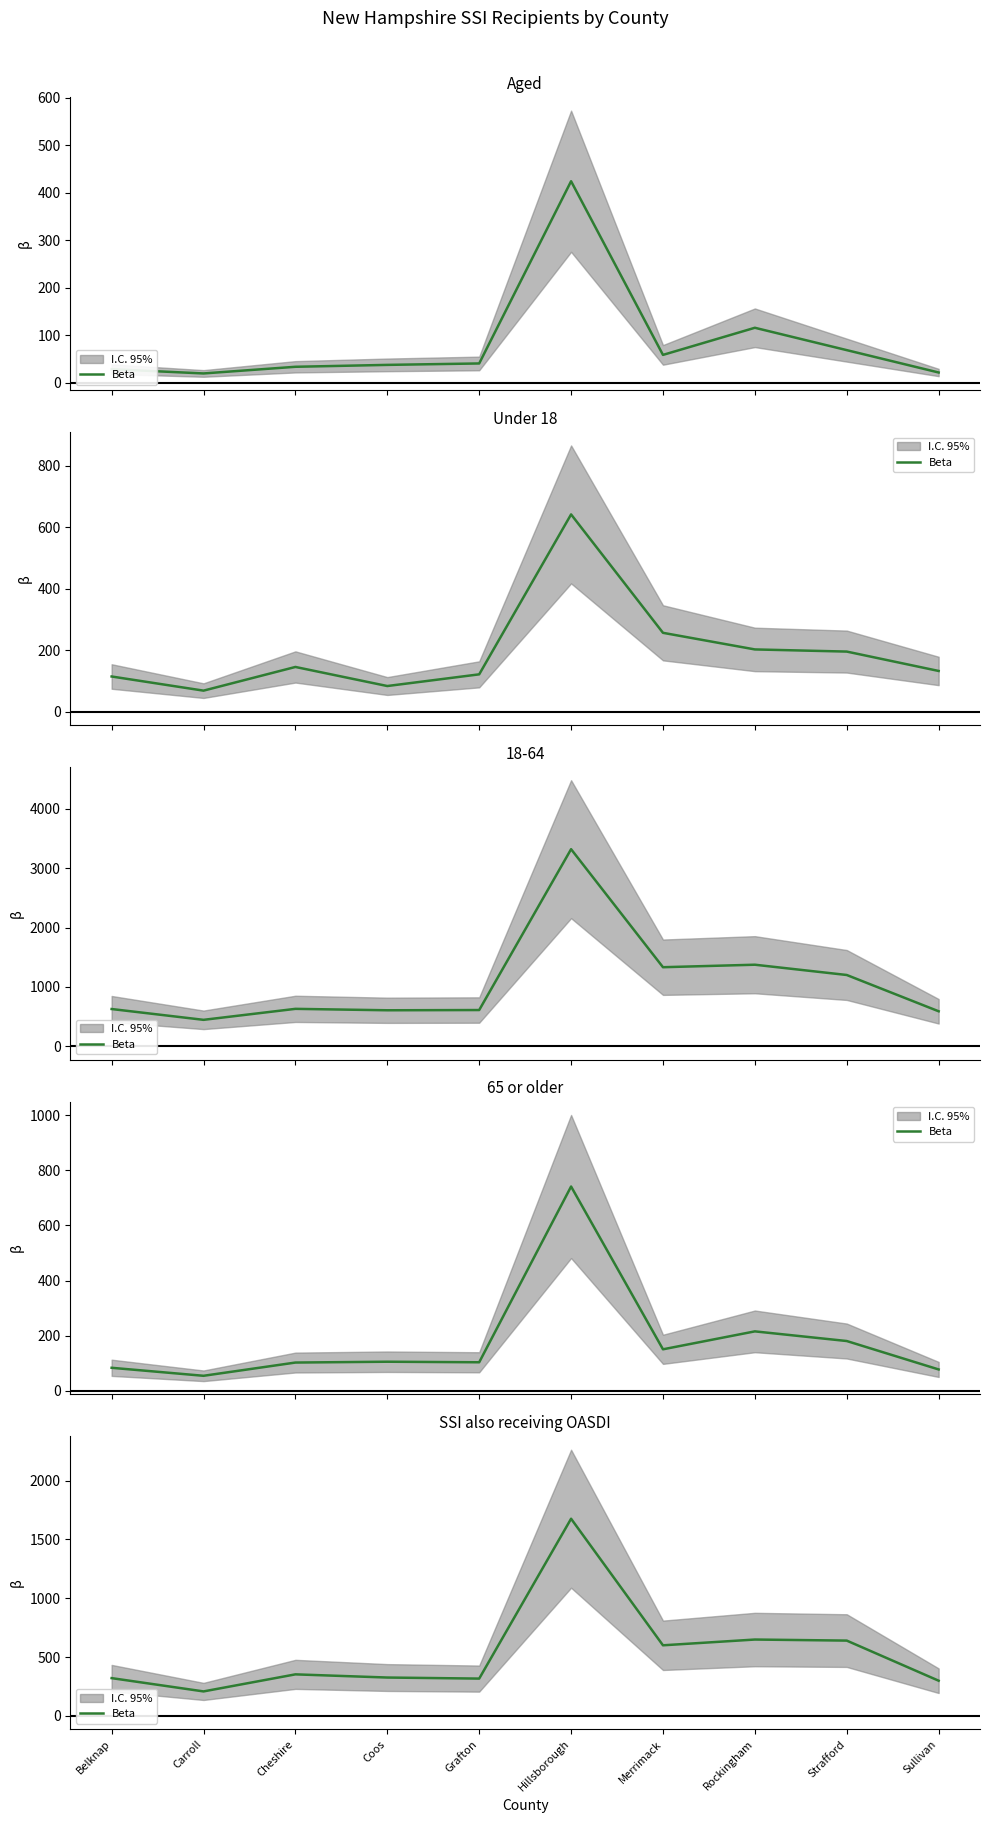

What is the difference between the values at Cheshire and Grafton?

36